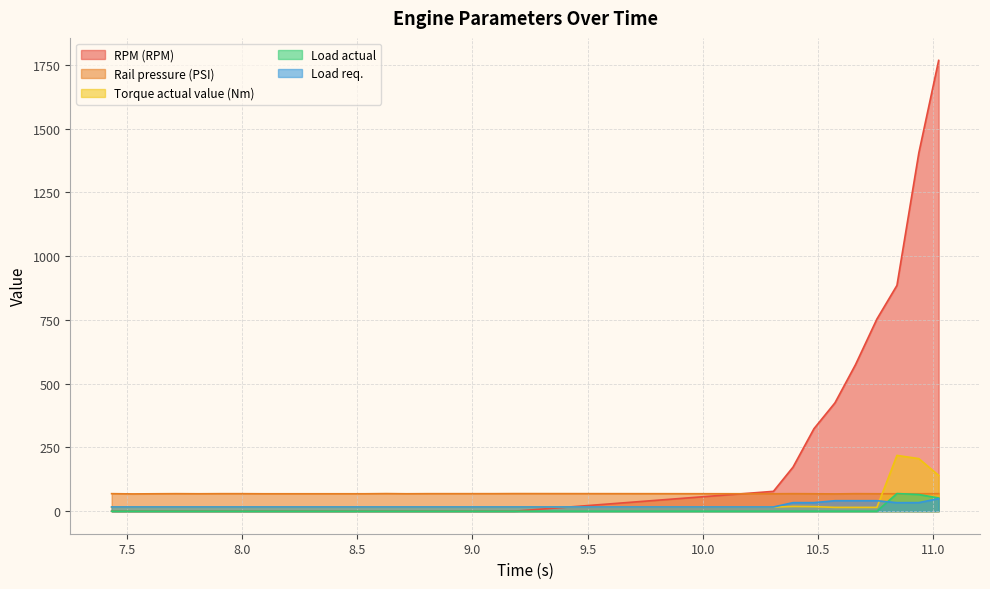

Where is the first local maximum for Torque actual value (Nm)?

10.391